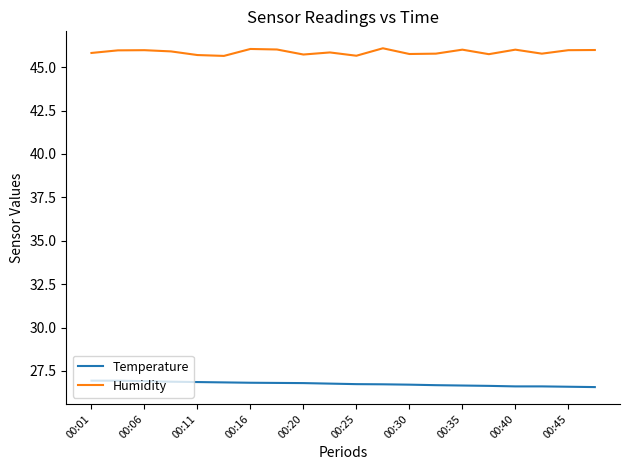

Which series has the largest total across all categories?

Humidity